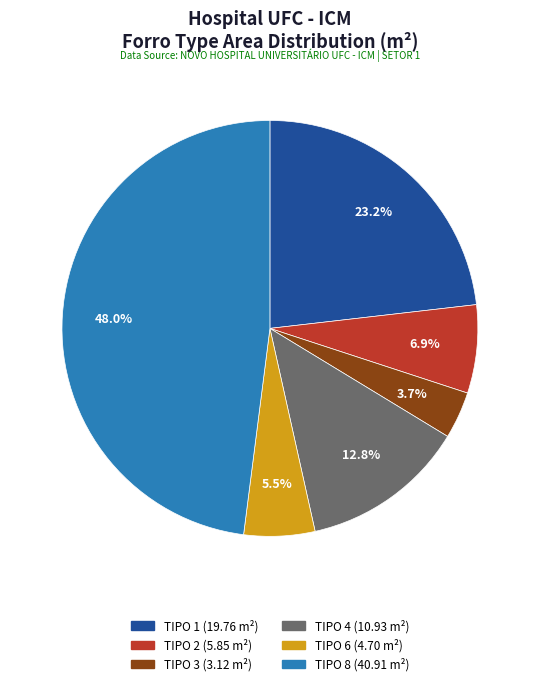

How many segments does this pie chart have?

6